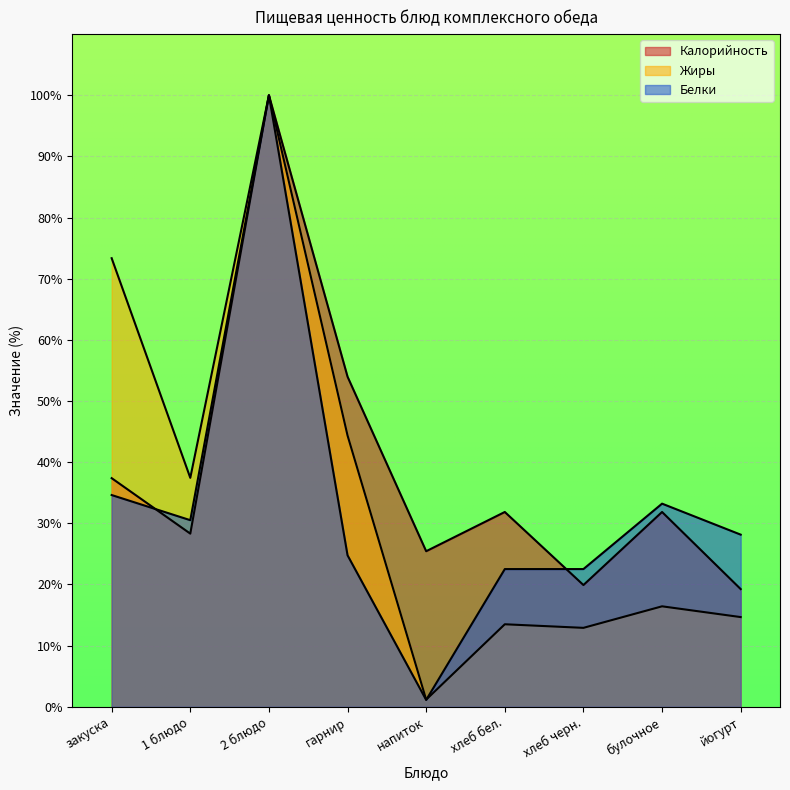

What are all the series names shown in the legend?

Калорийность, Жиры, Белки